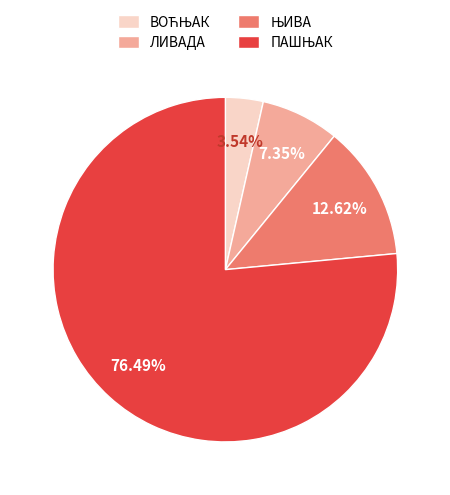

Does any single category account for the majority?

Yes